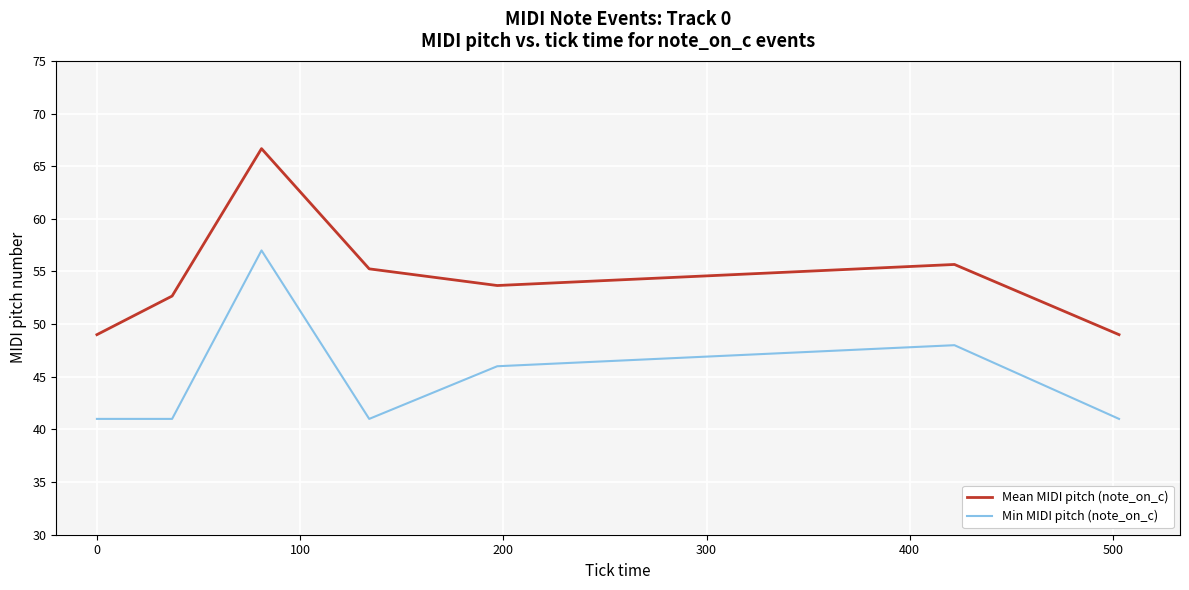

List the series in order of their overall mean, highest first.

Mean MIDI pitch (note_on_c), Min MIDI pitch (note_on_c)